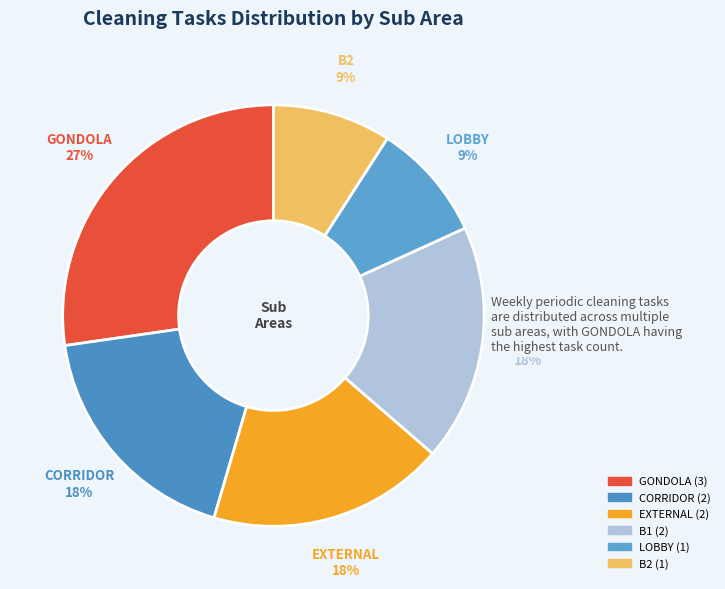

To the nearest percent, what is the average slice percentage?

17%